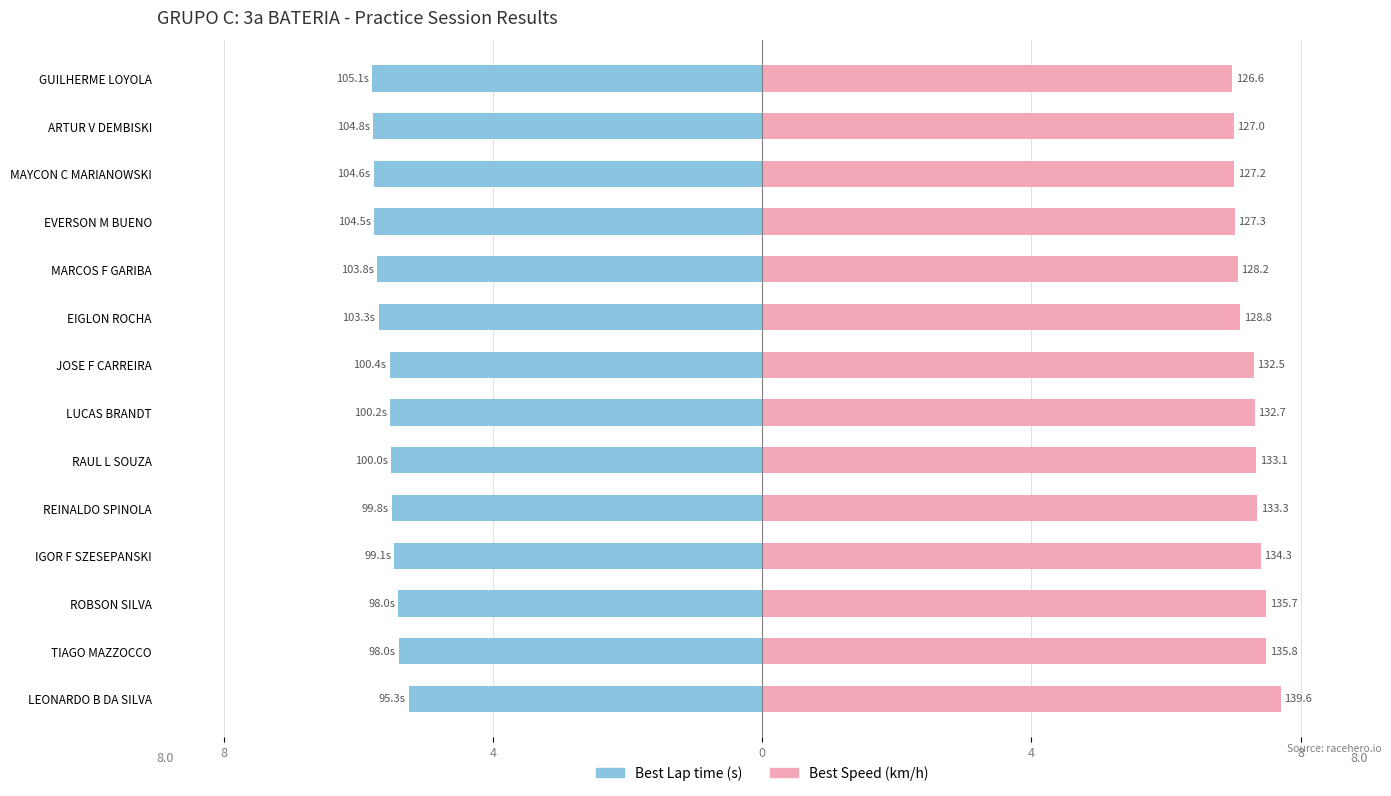

Is it true that Best Speed (km/h) equals 7.3 at JOSE F CARREIRA?

True